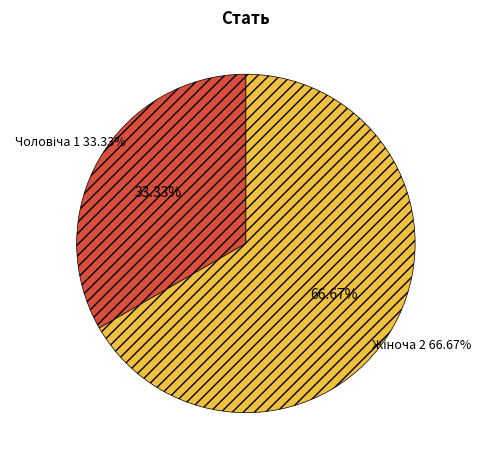

Which slice is the largest?

Жіноча